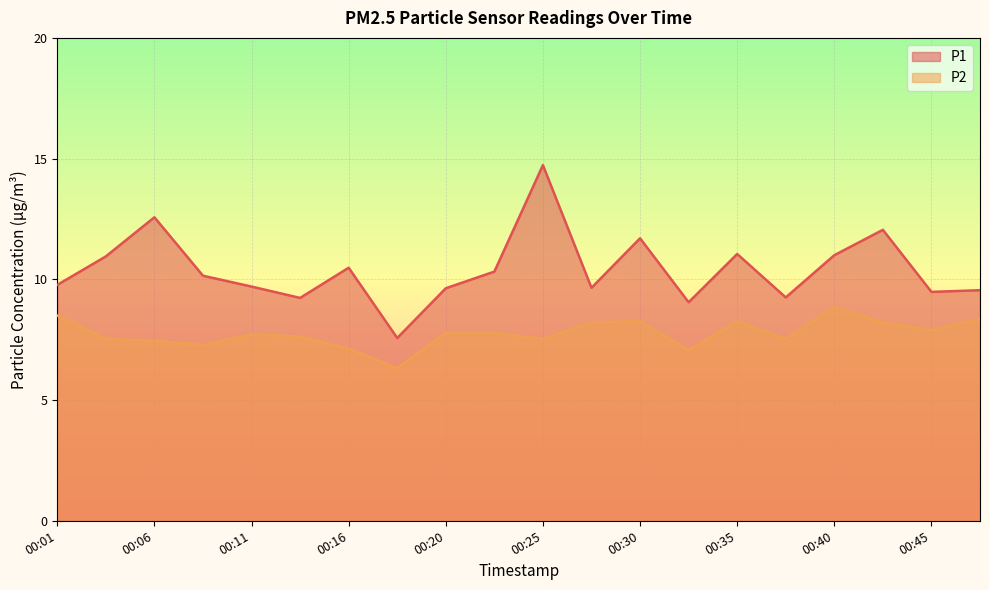

How many categories are shown in the chart?

20